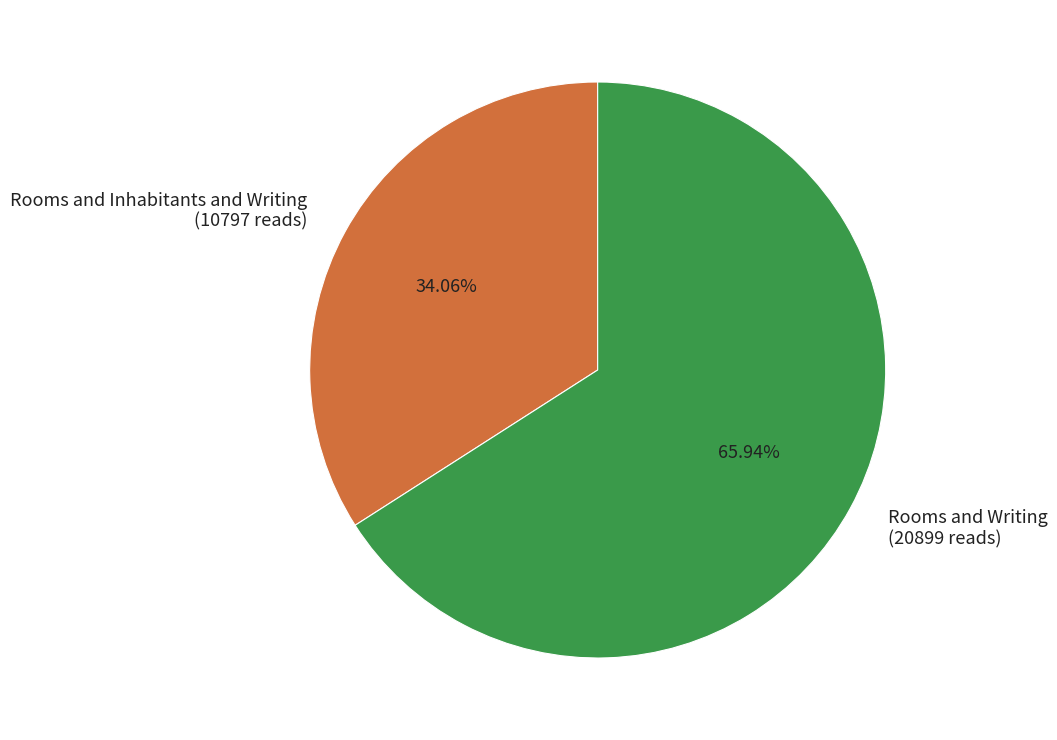

Count the number of slices in the pie.

2